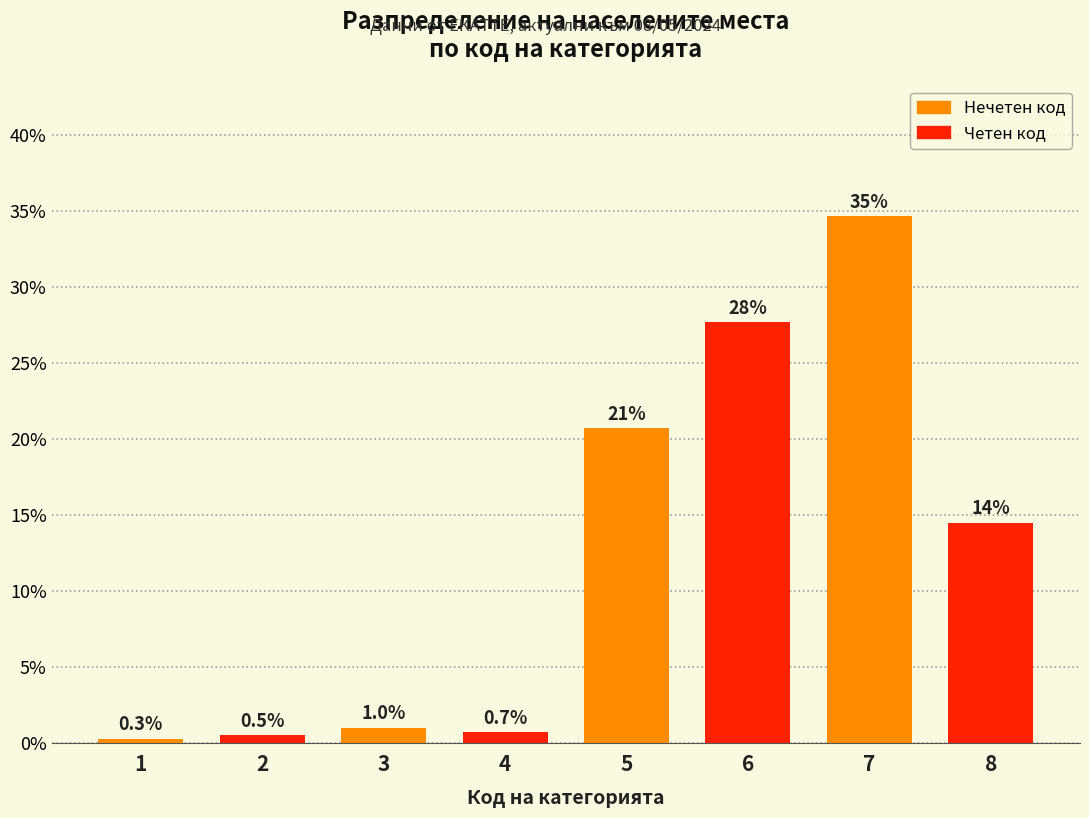

Reading left to right, transcribe all the data shown in this chart.

1=0.3	2=0.5	3=1.0	4=0.7	5=20.7	6=27.7	7=34.7	8=14.5